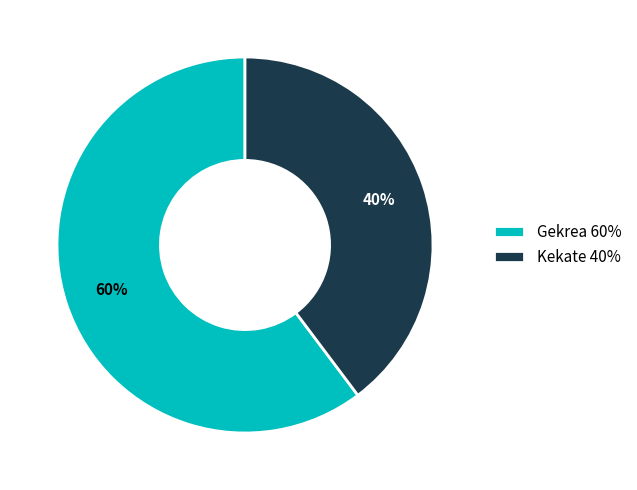

What is the ratio of the value at Kekate to the value at Gekrea?

0.7